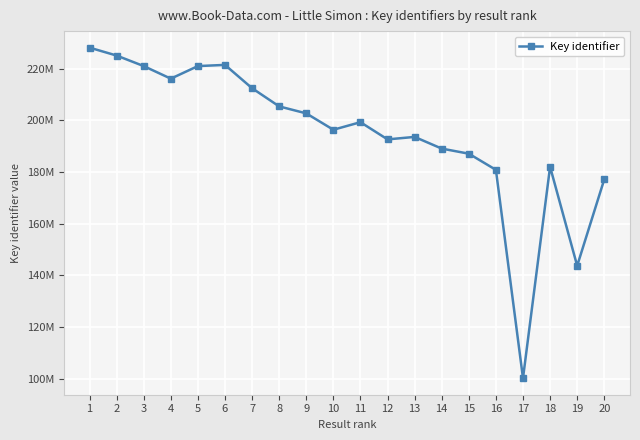

Does the chart have visible grid lines?

Yes